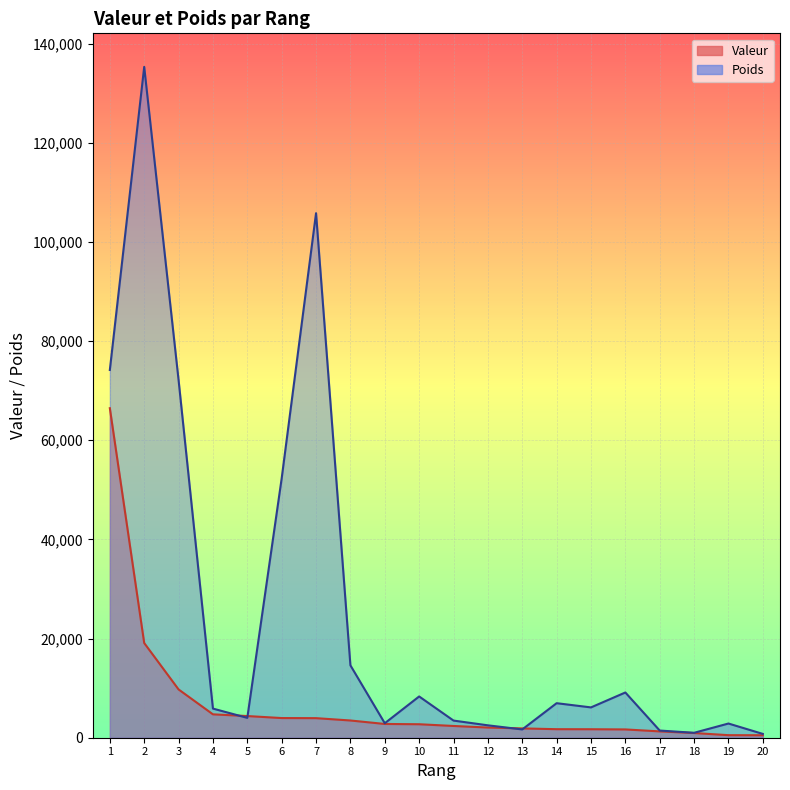

Which category has the lowest value across all series?

20